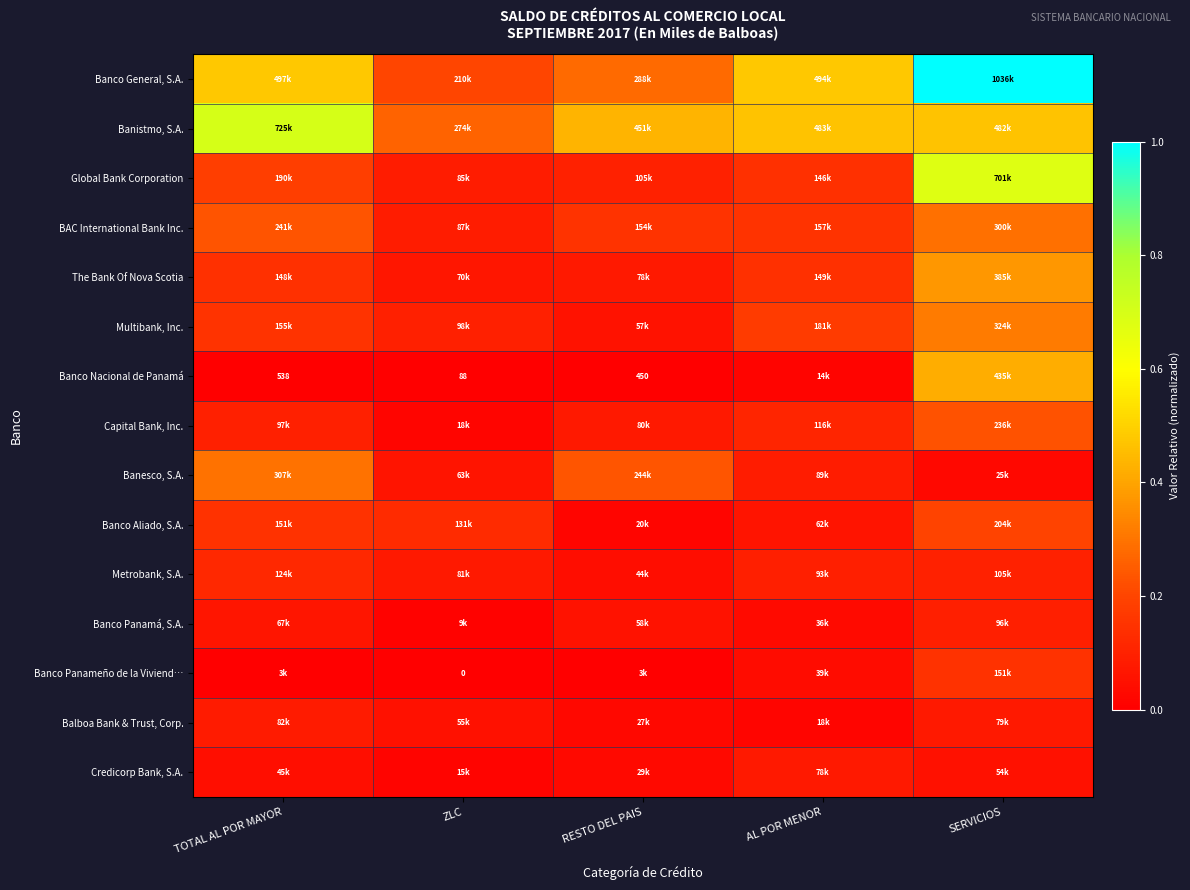

The Capital Bank, Inc. series shows 0.2 at SERVICIOS. True or false?

True